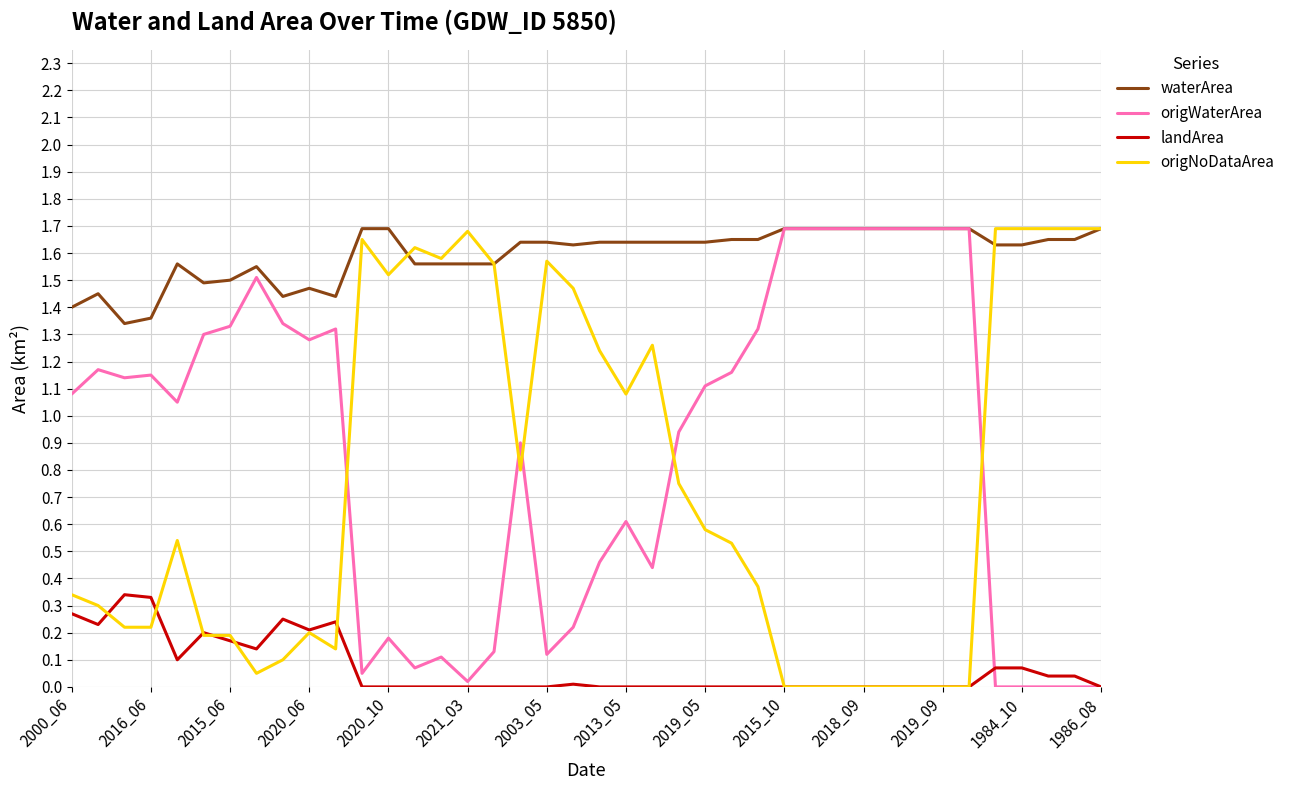

What is the highest value of the origNoDataArea series?

1.7